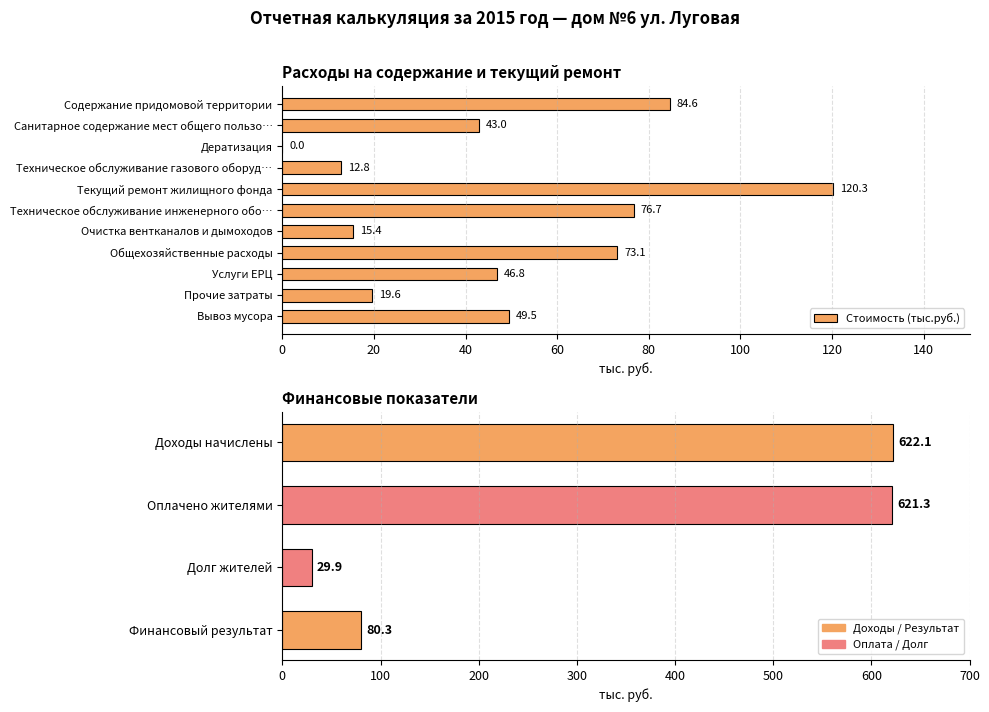

What is the value of the 9th bar from the left?

46.8